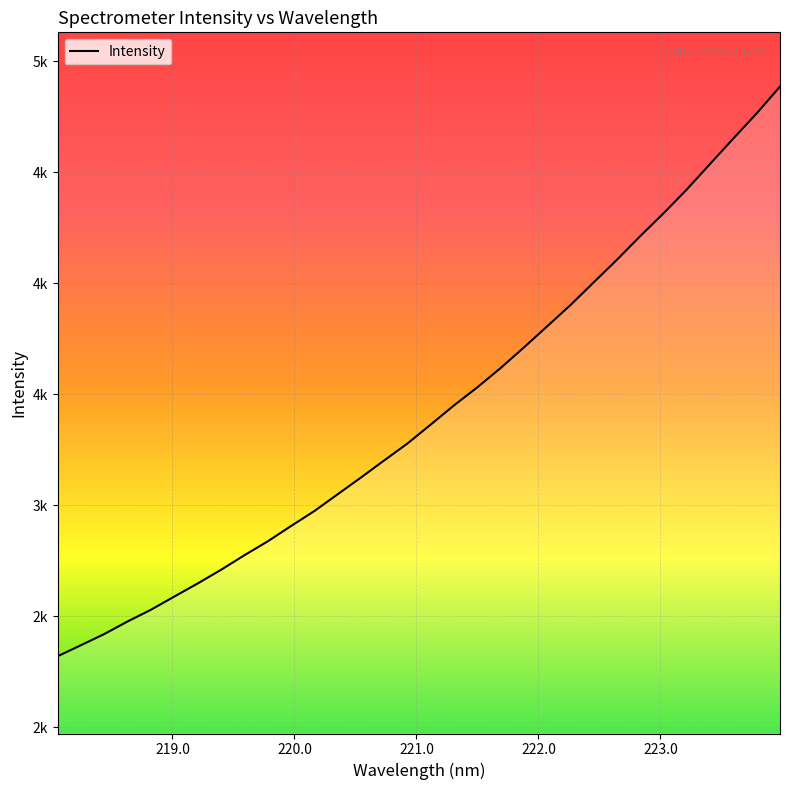

Does the chart have visible grid lines?

Yes